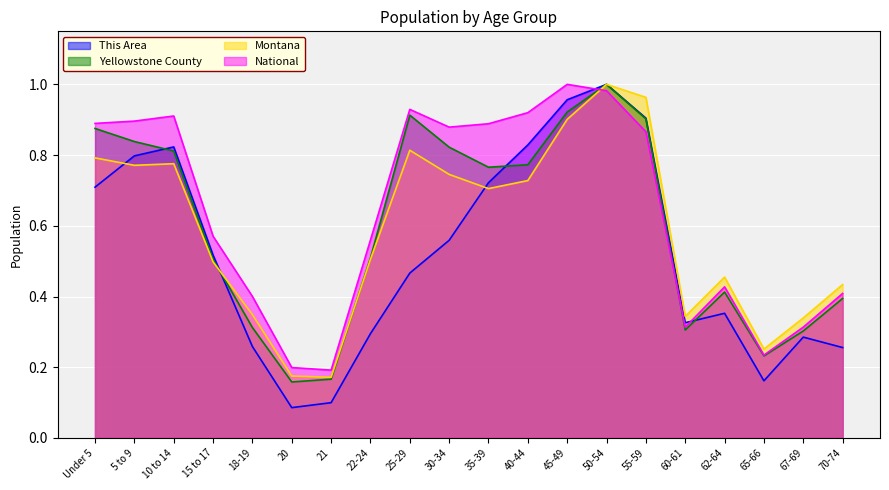

What is the maximum value shown in the chart?

1.0